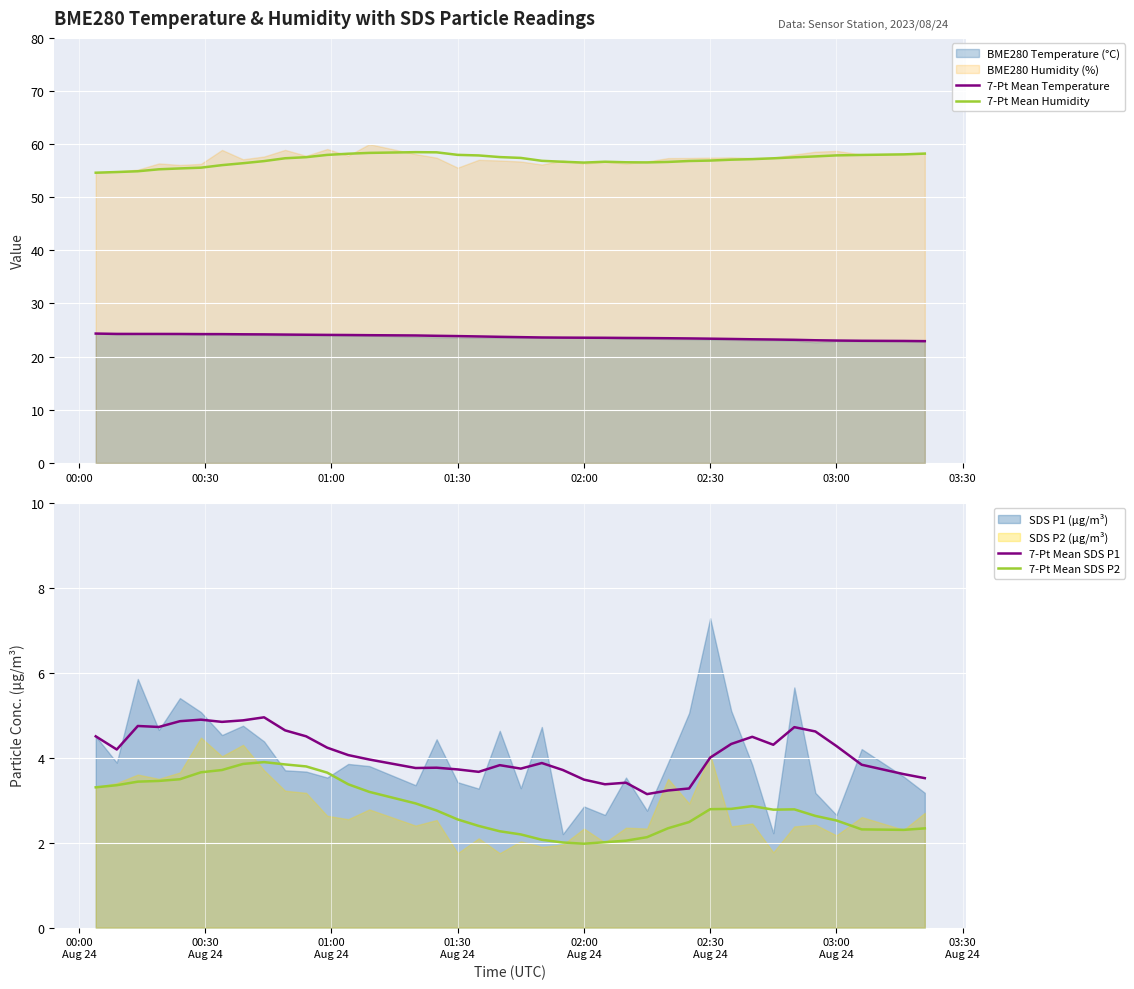

Is it true that 7-Pt Mean Temperature equals 15.4 at 01:30?

False